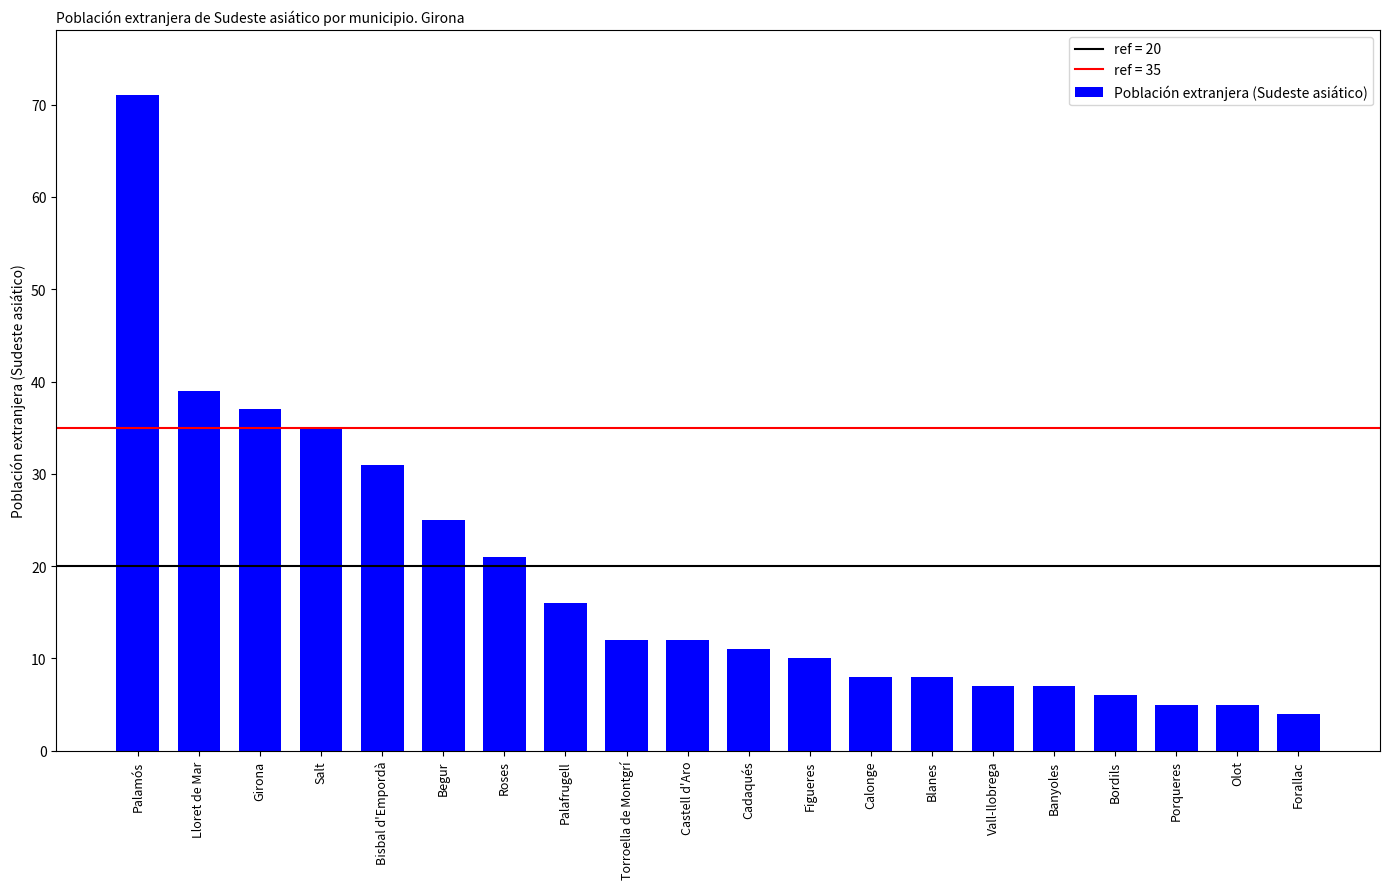

What is the difference between the maximum and second lowest values?

66